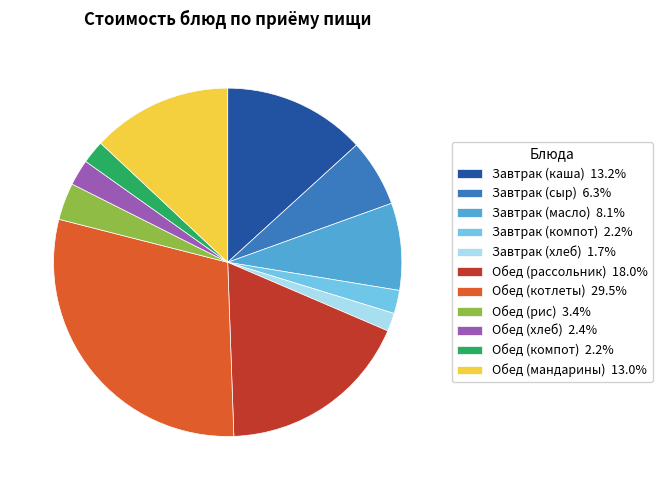

Is Завтрак (компот) 2.2% the majority of the pie?

No